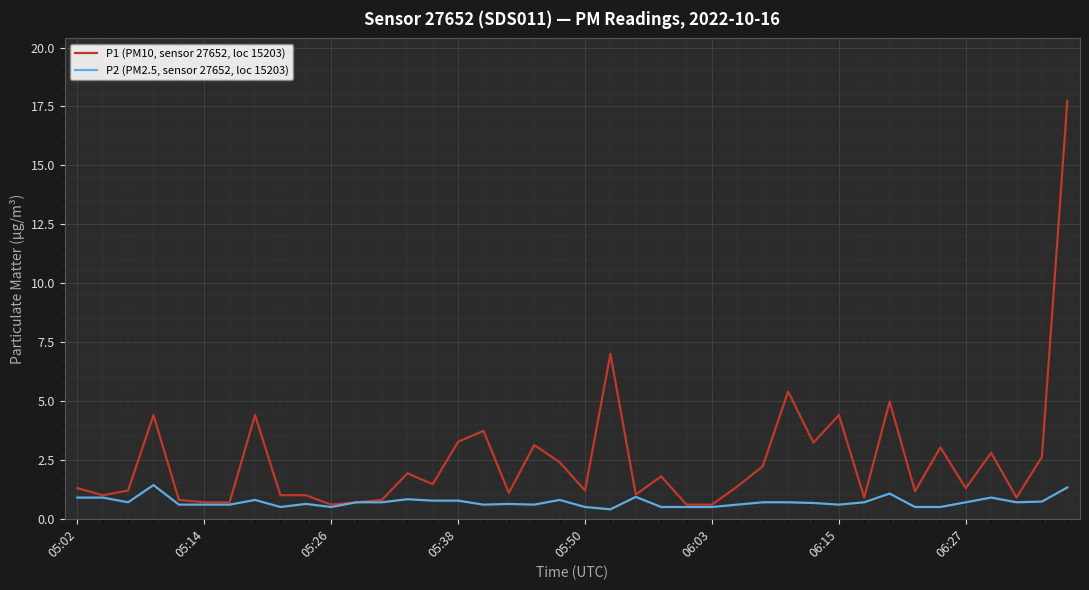

List the series in order of their overall mean, highest first.

P1 (PM10, sensor 27652, loc 15203), P2 (PM2.5, sensor 27652, loc 15203)